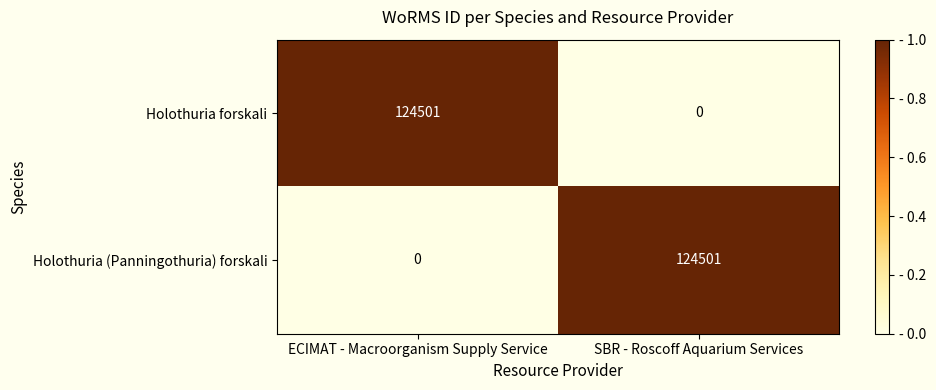

Where is Holothuria (Panningothuria) forskali nearest to the value 62250?

ECIMAT - Macroorganism Supply Service